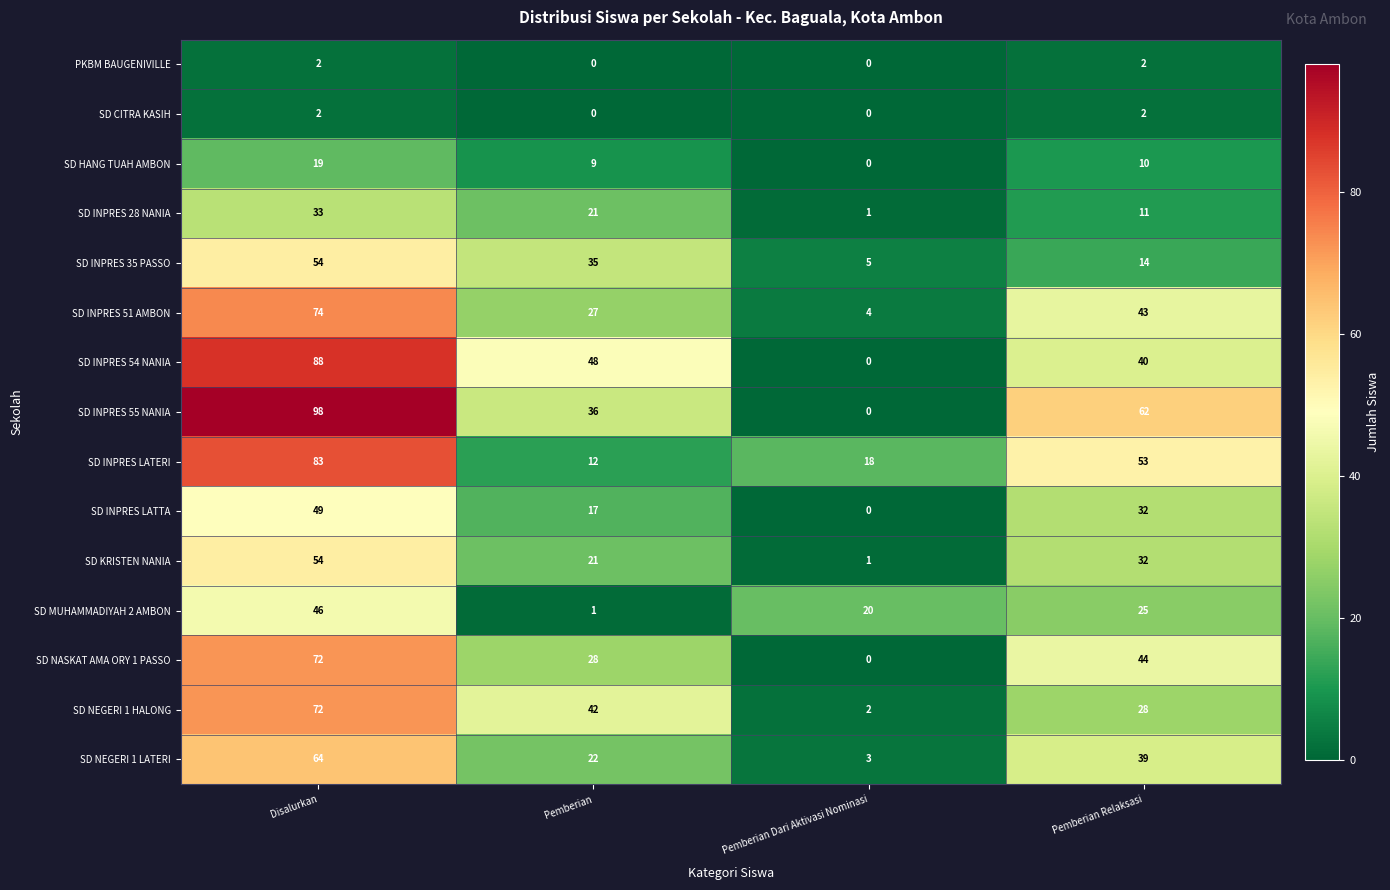

What is the difference between the maximum and second lowest values in the SD INPRES 55 NANIA series?

62